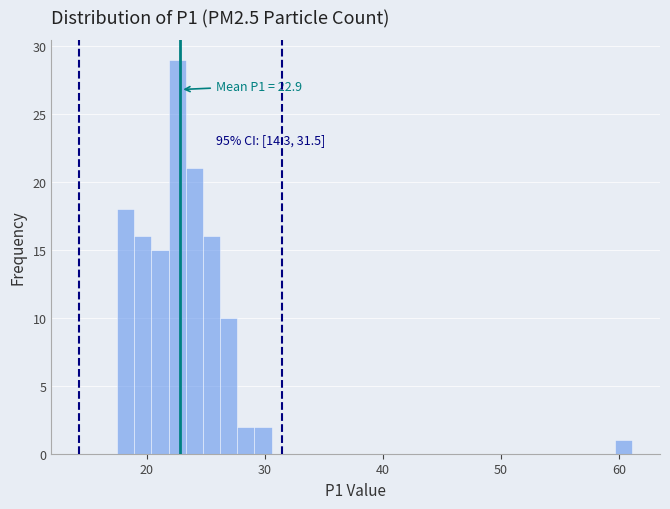

Read against the x-axis, roughly where is the centre of the tallest bar?

23